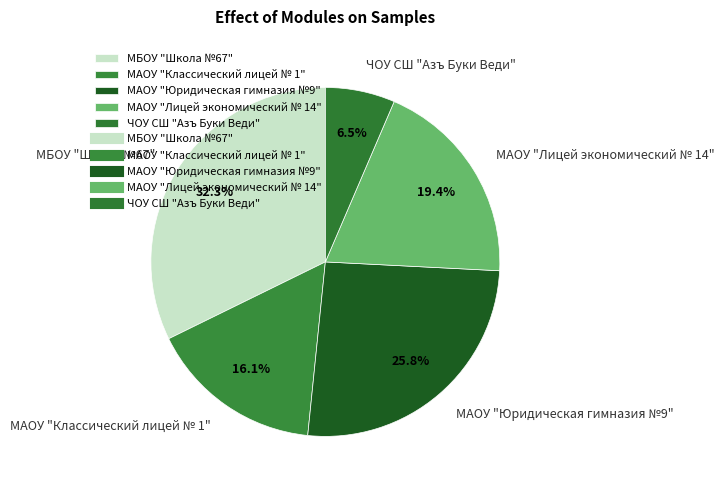

How many slices are in this pie chart?

5